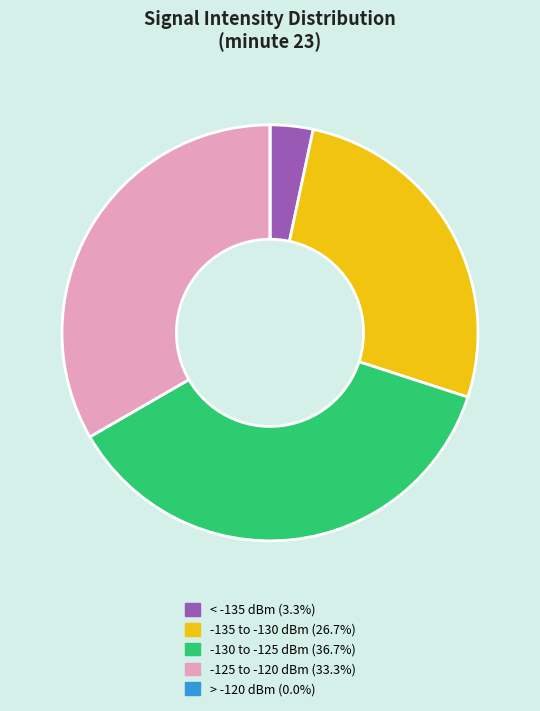

Does any single category account for the majority?

No